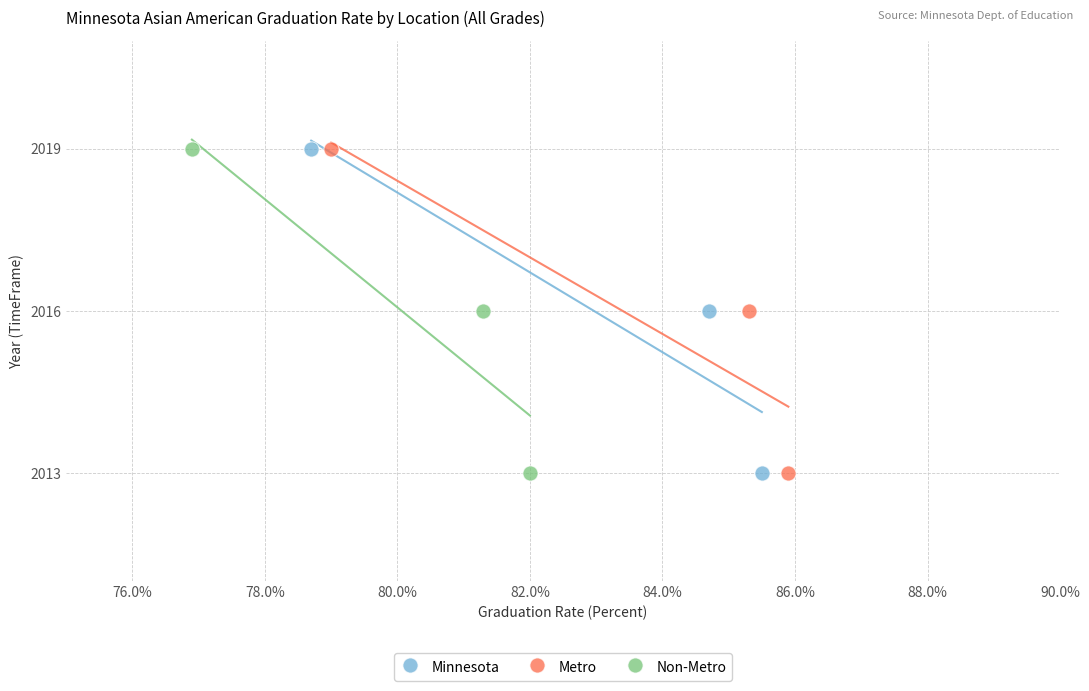

What are all the series names shown in the legend?

Minnesota, Metro, Non-Metro